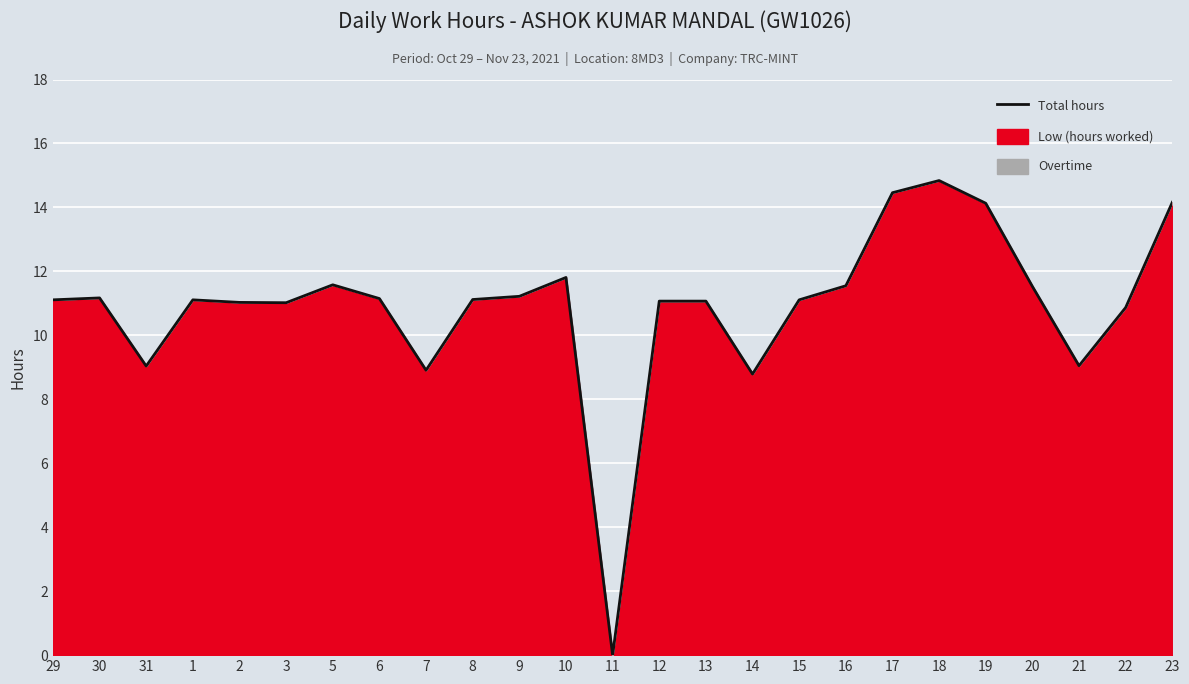

How many interior local peaks (higher than both neighbors) does the data have?

5